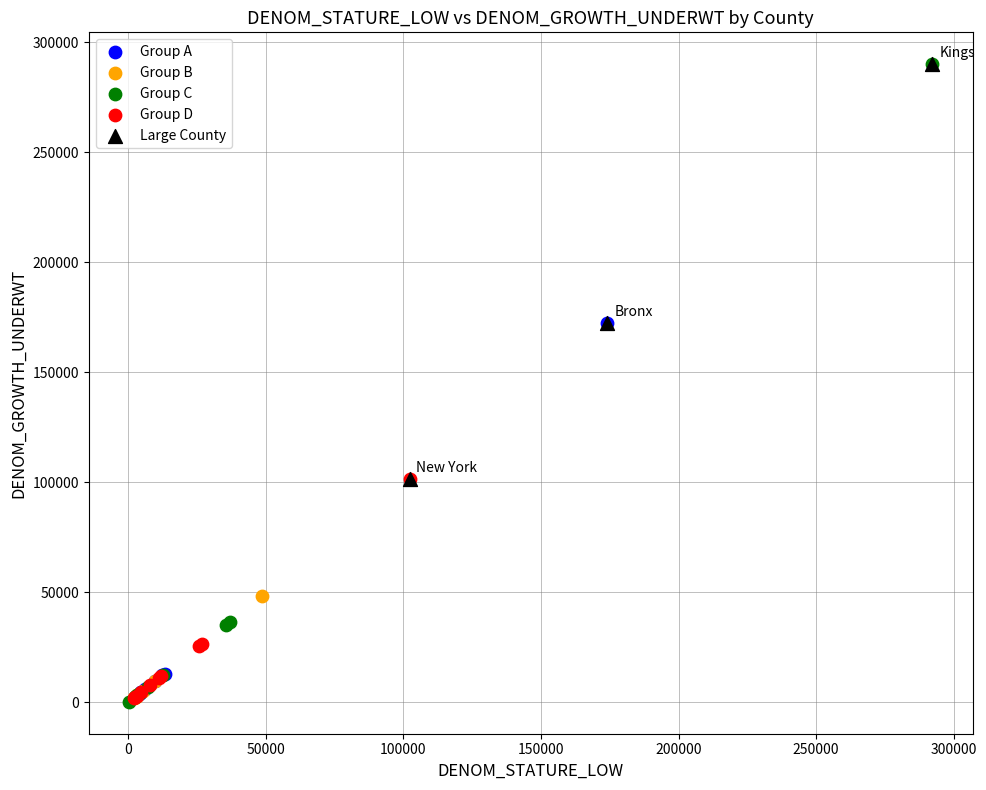

Which series has the widest spread of Y values?

Group C